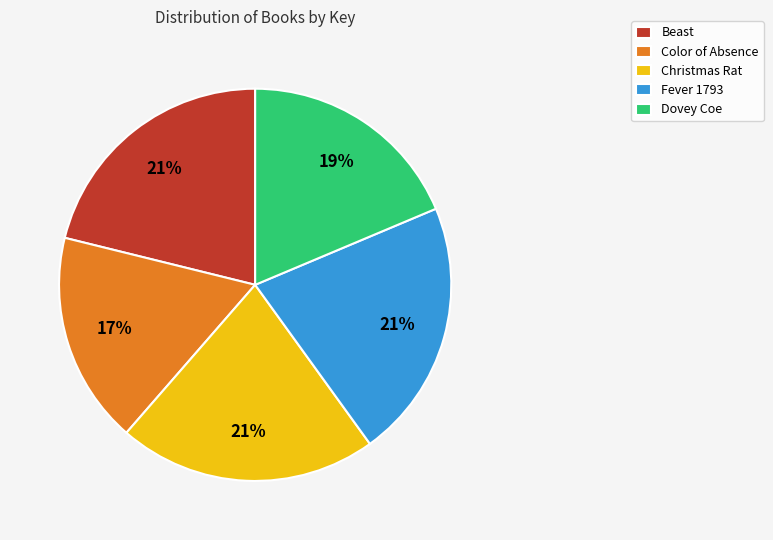

Is there a majority slice in this chart?

No